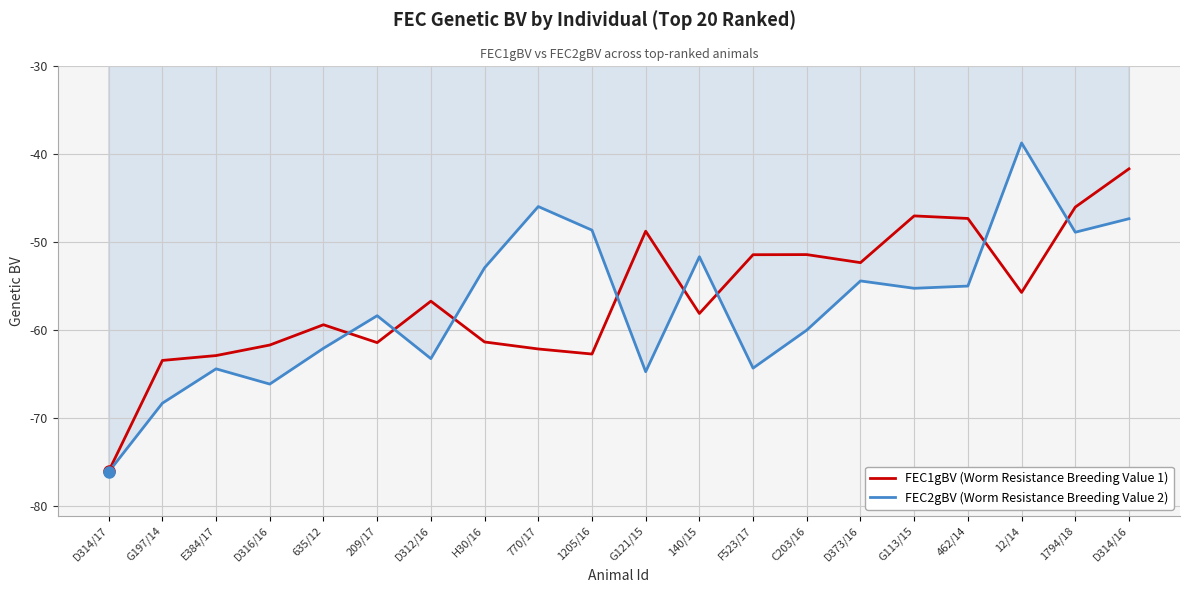

Which series changed the most between D312/16 and 12/14?

FEC2gBV (Worm Resistance Breeding Value 2)